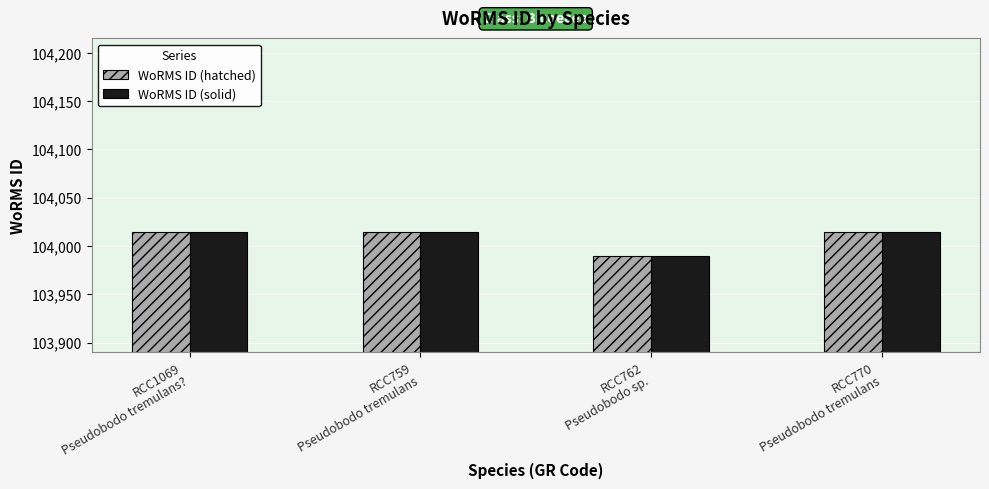

What is the smallest value displayed?

103990